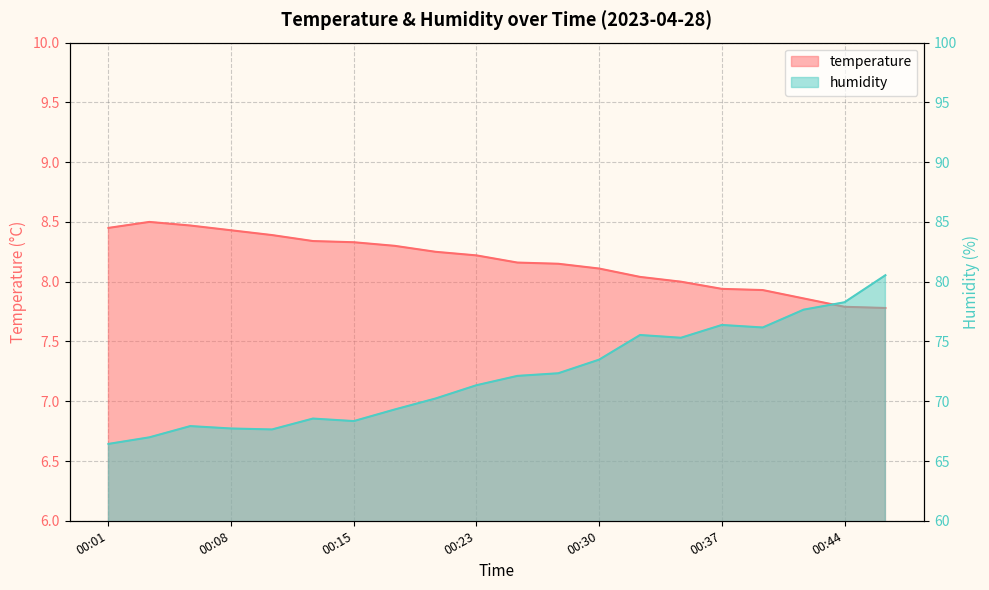

At which label does temperature reach its minimum?

00:47